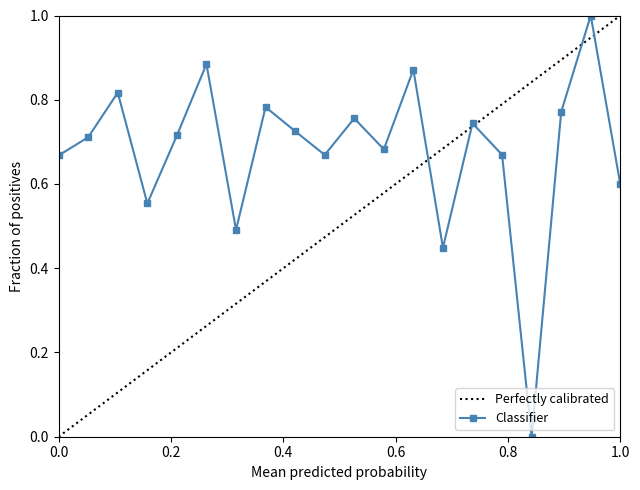

How many interior local valleys (lower than both neighbors) does the data have?

6